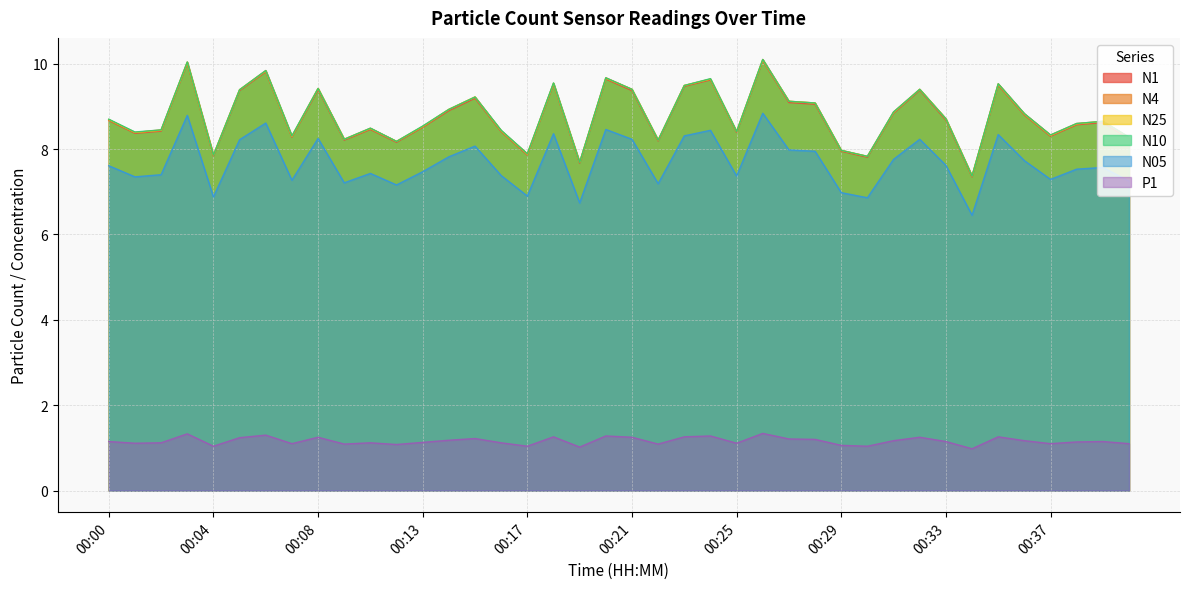

How many data points does each series have?

40